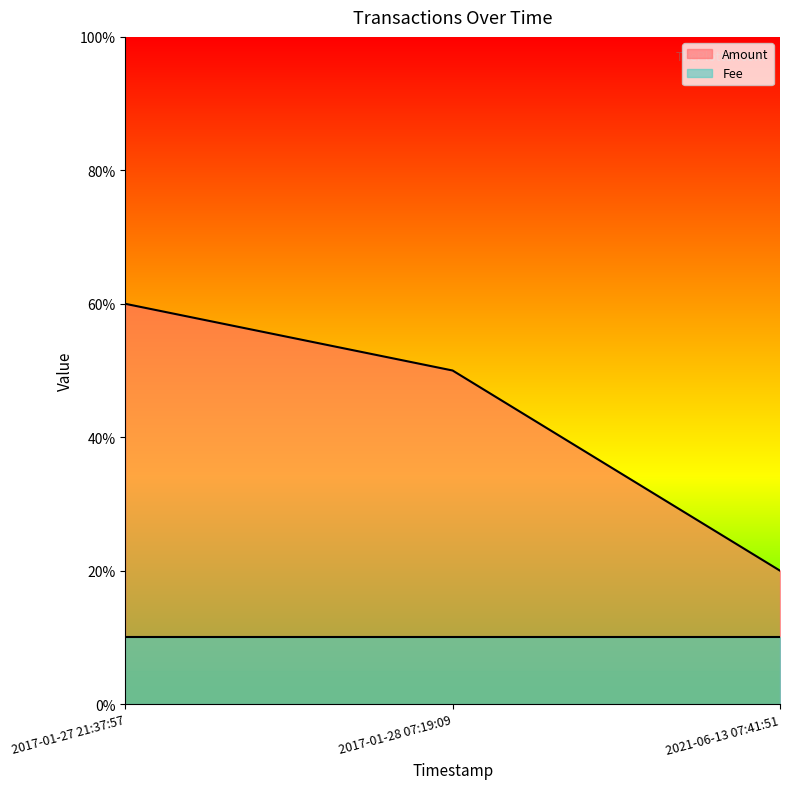

What are all the series names shown in the legend?

Amount, Fee